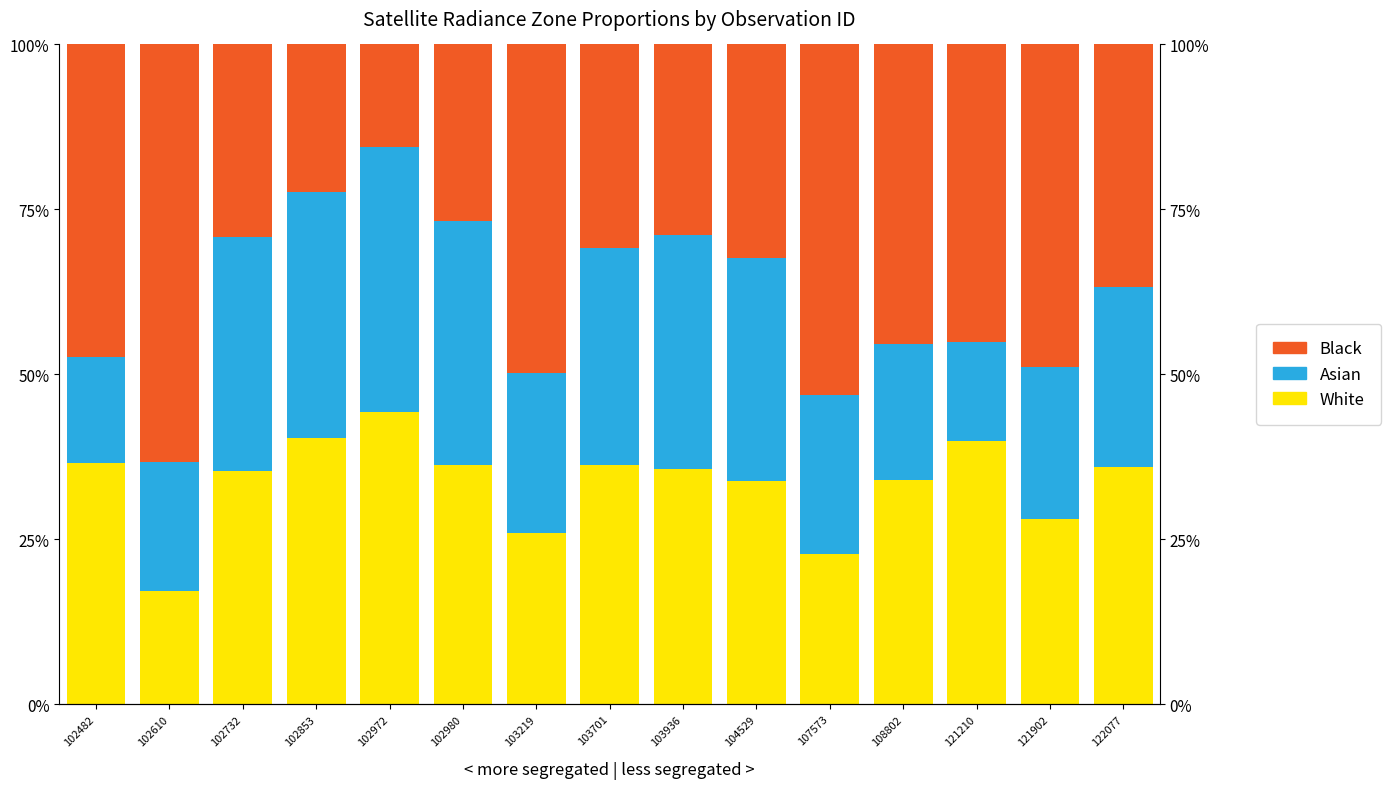

At how many categories does at least one series exceed 0?

15